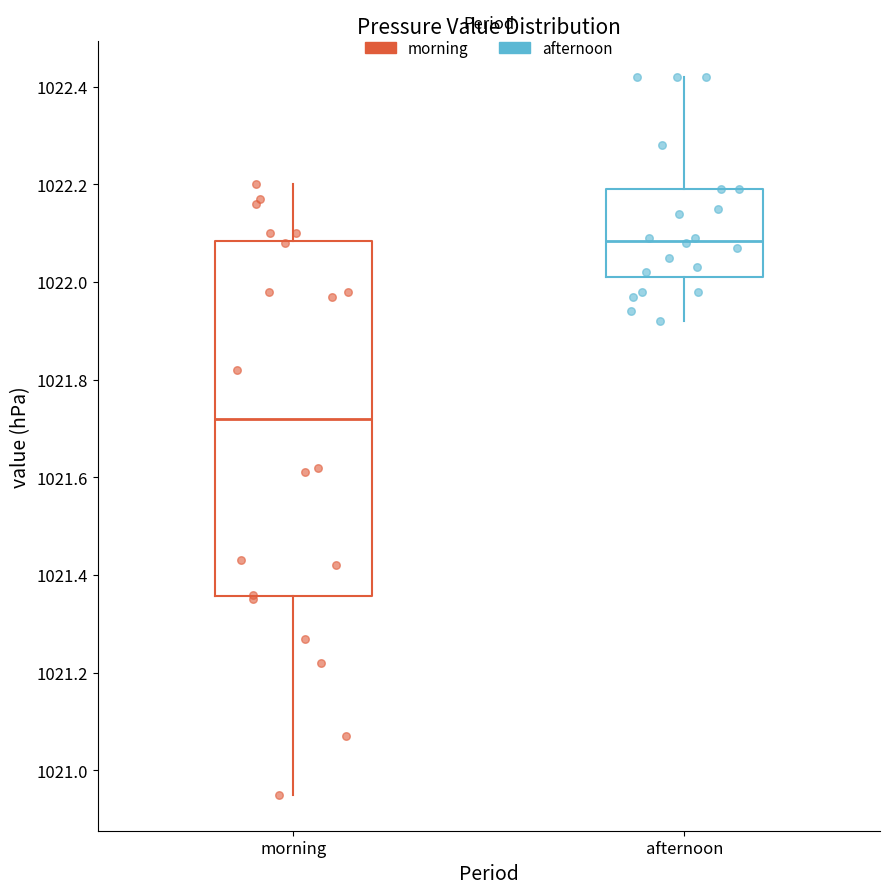

Reading left to right, read every box against the y-axis: the position of its median line, the range the box covers, and the ends of its whiskers. The values are not printed on the chart, so give them approximately, as read against the axis.

morning: median 1021.72, box 1021.36 to 1022.08, whiskers 1020.96 to 1022.20
afternoon: median 1022.08, box 1022.02 to 1022.20, whiskers 1021.92 to 1022.42